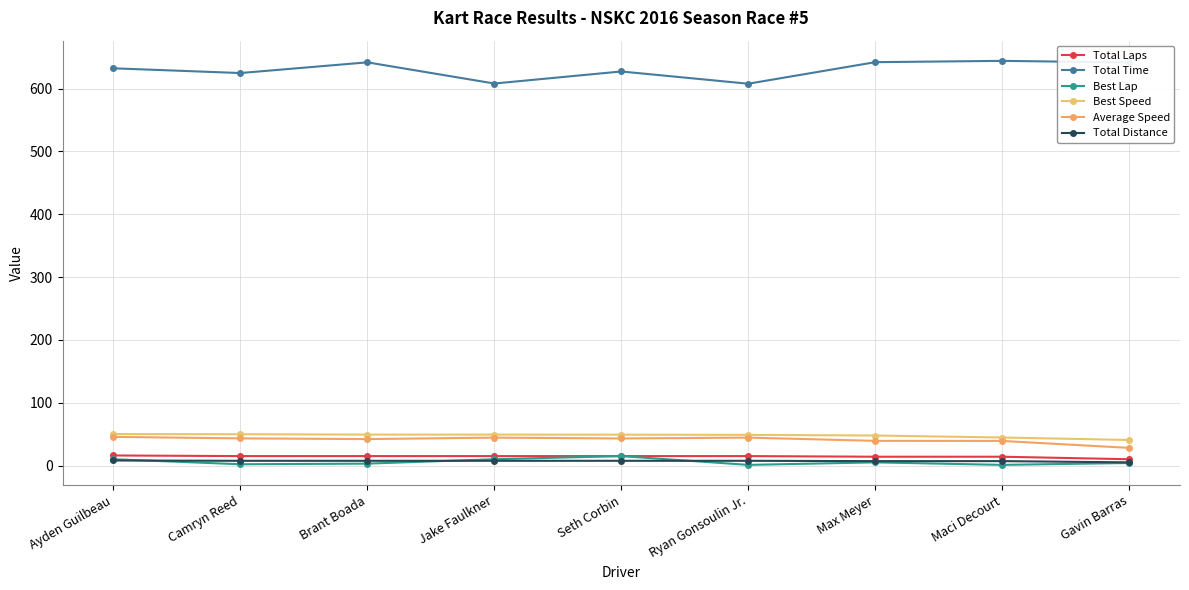

Which label corresponds to the smallest value in the chart?

Ryan Gonsoulin Jr.